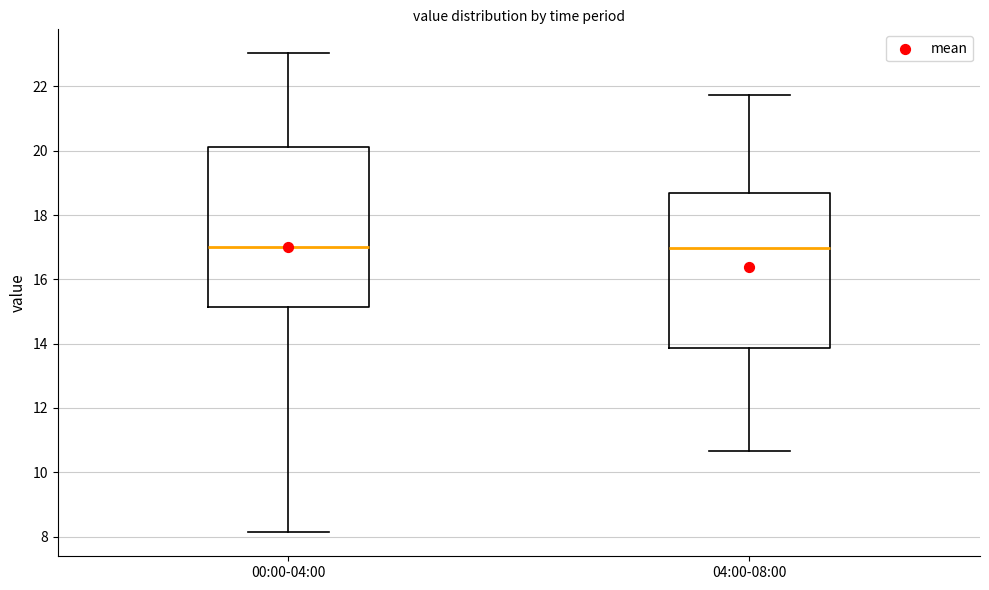

Reading left to right, transcribe this box plot: for each box, give where its median line is, the range the box spans, and where its two whiskers end, as read against the y-axis. The values are not printed on the chart, so give them approximately, as read against the axis.

00:00-04:00: median 17.0, box 15.2 to 20.2, whiskers 8.2 to 23.0
04:00-08:00: median 17.0, box 13.8 to 18.6, whiskers 10.6 to 21.8